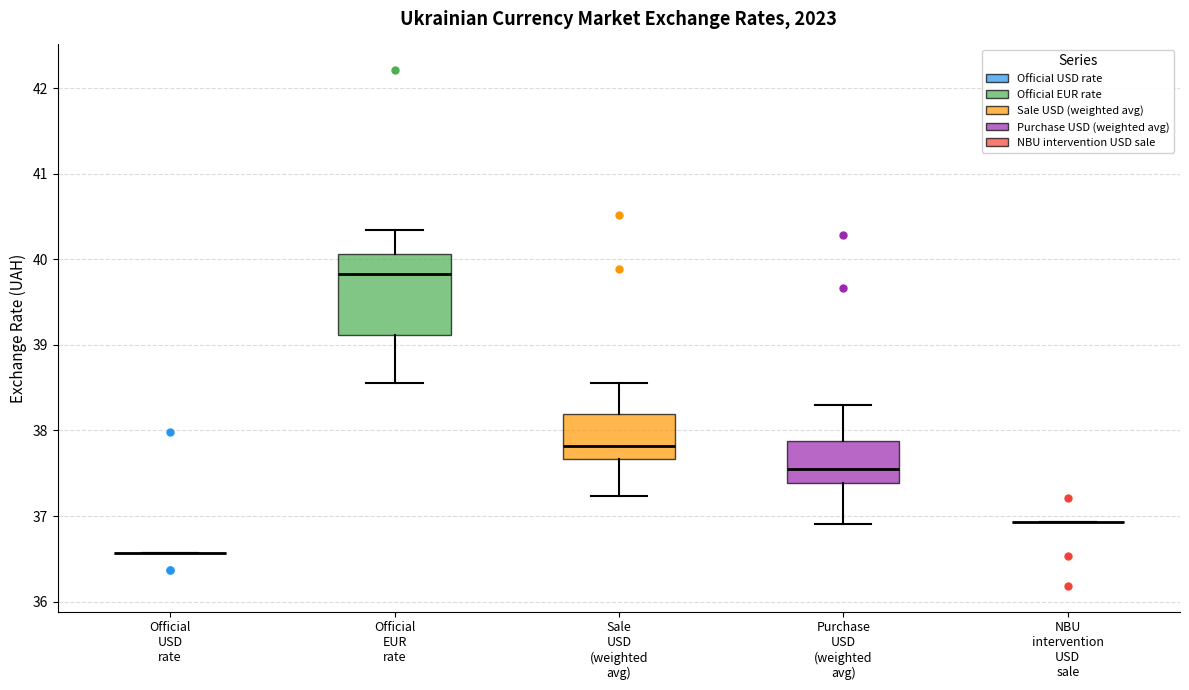

Reading left to right, transcribe this box plot: for each box, give where its median line is, the range the box spans, and where its two whiskers end, as read against the y-axis. The values are not printed on the chart, so give them approximately, as read against the axis.

Official USD rate: box collapsed to a line at 36.6, whiskers 36.6 to 36.6
Official EUR rate: median 39.8, box 39.1 to 40.1, whiskers 38.6 to 40.3
Sale USD (weighted avg): median 37.8, box 37.7 to 38.2, whiskers 37.2 to 38.6
Purchase USD (weighted avg): median 37.5, box 37.4 to 37.9, whiskers 36.9 to 38.3
NBU intervention USD sale: box collapsed to a line at 36.9, whiskers 36.9 to 36.9